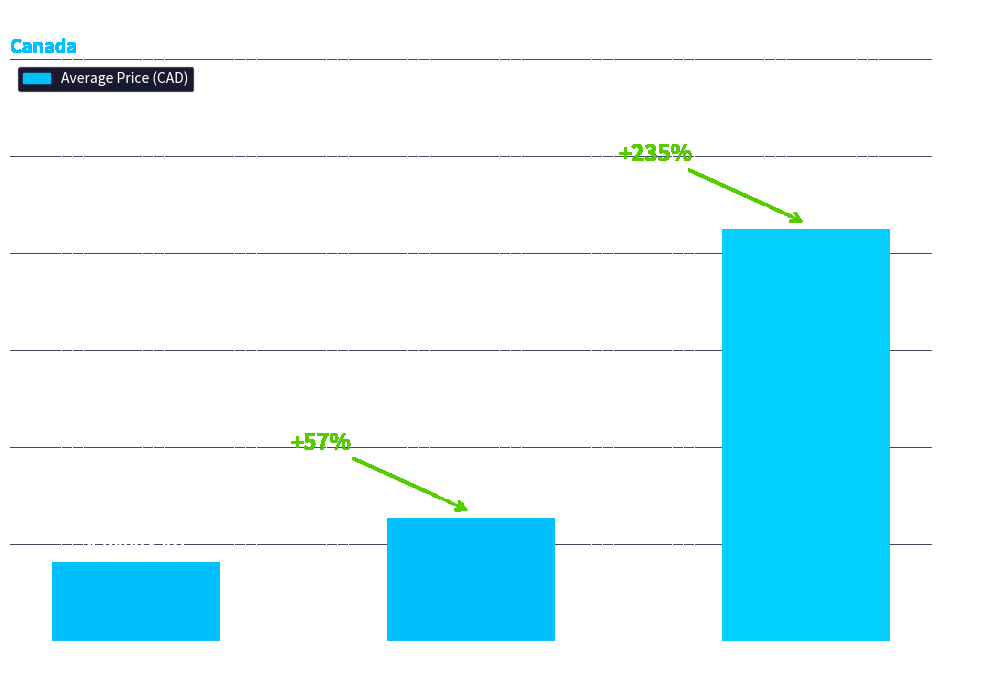

What is the label of the 3rd bar from the right?

DIPHENHYDRAMINE
HCL